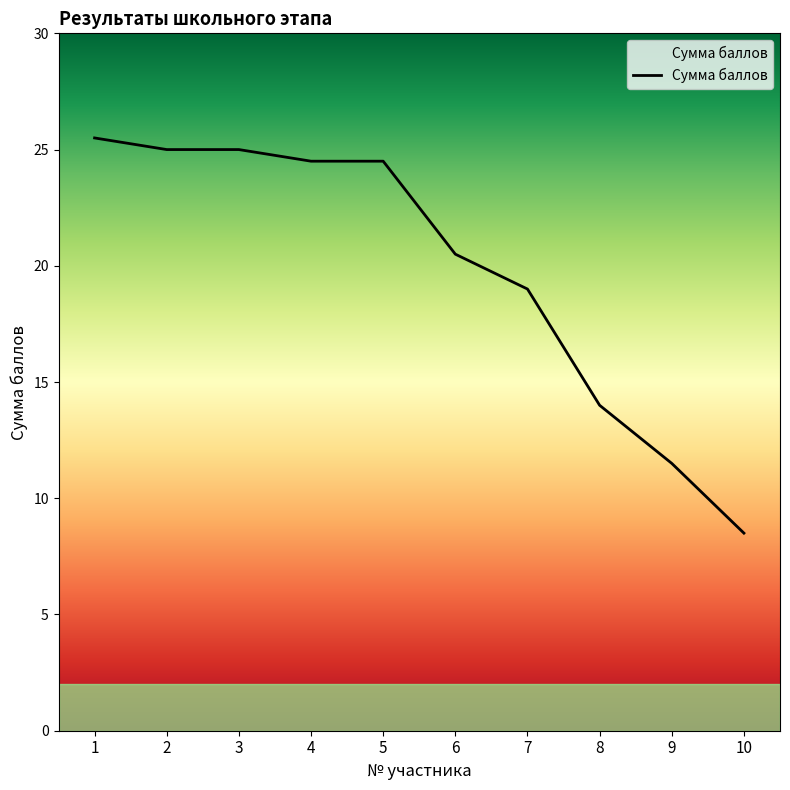

Does the chart display data point markers on the line(s)?

No